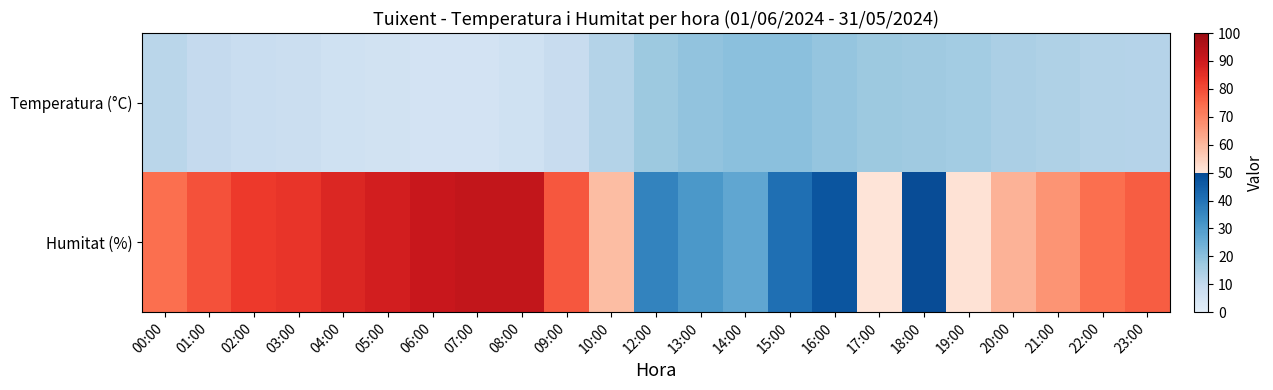

List the series in order of their overall mean, highest first.

Humitat (%), Temperatura (°C)